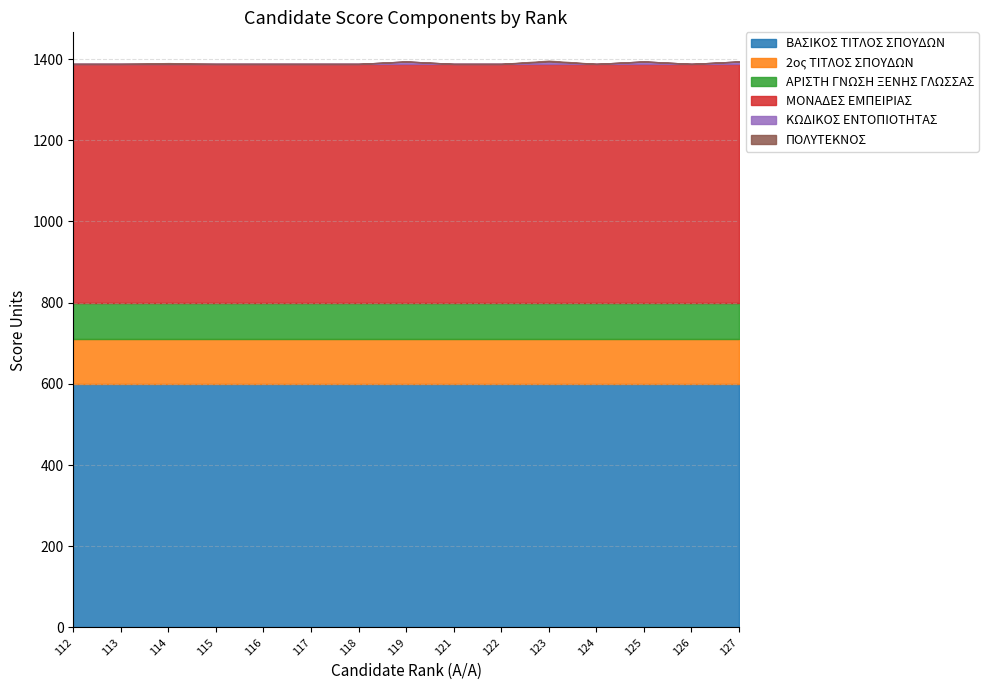

What is the value of the ΑΡΙΣΤΗ ΓΝΩΣΗ ΞΕΝΗΣ ΓΛΩΣΣΑΣ point at the 13th from the left?

90